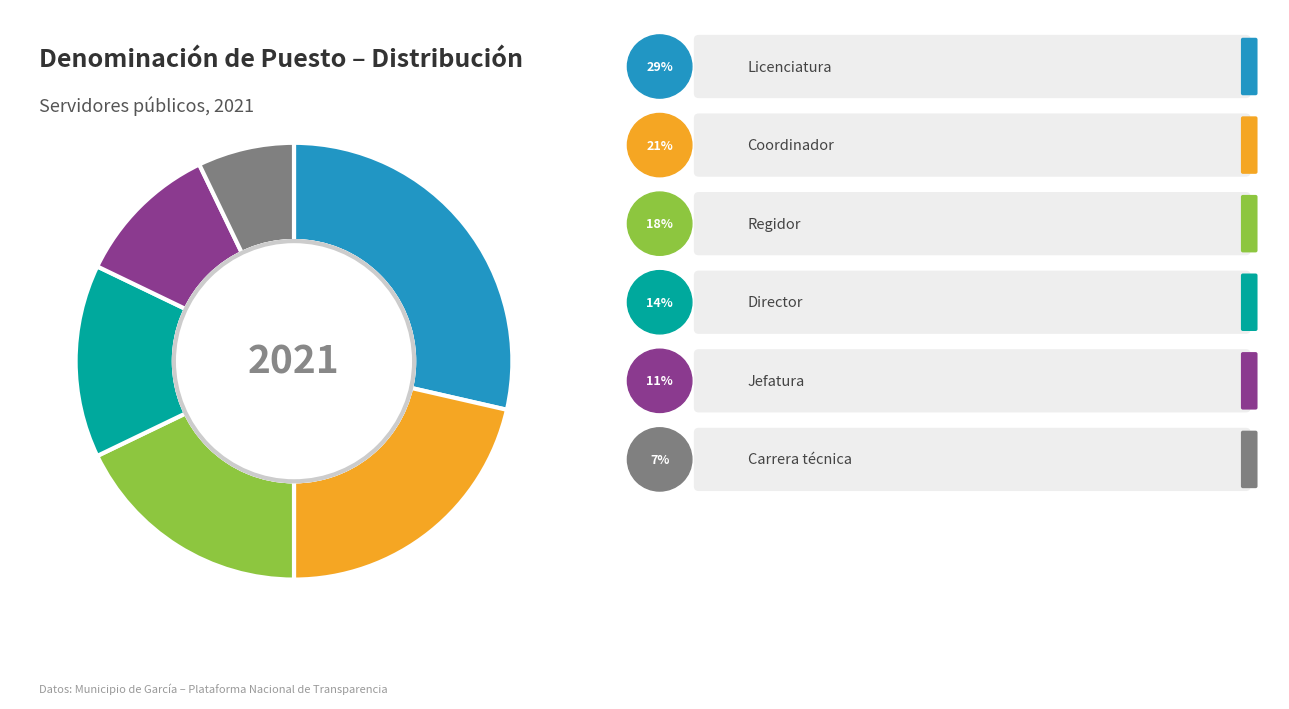

Is there a majority slice in this chart?

No